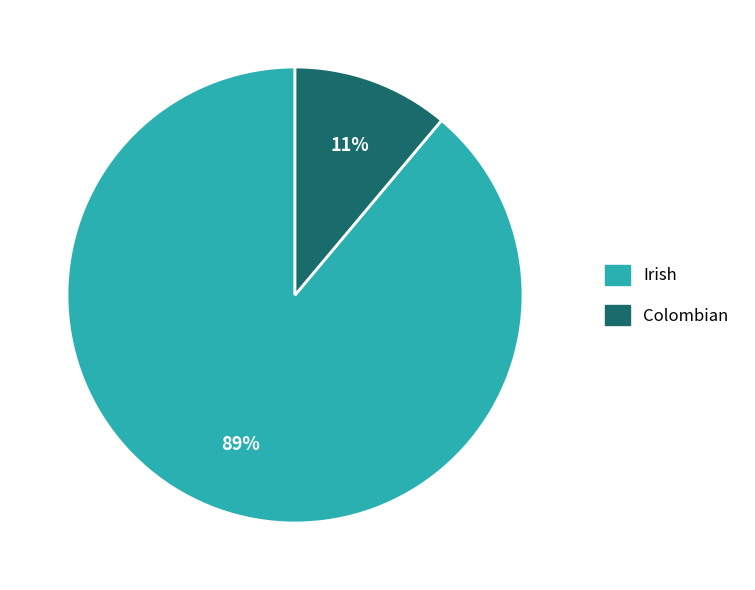

Is Irish the majority of the pie?

Yes